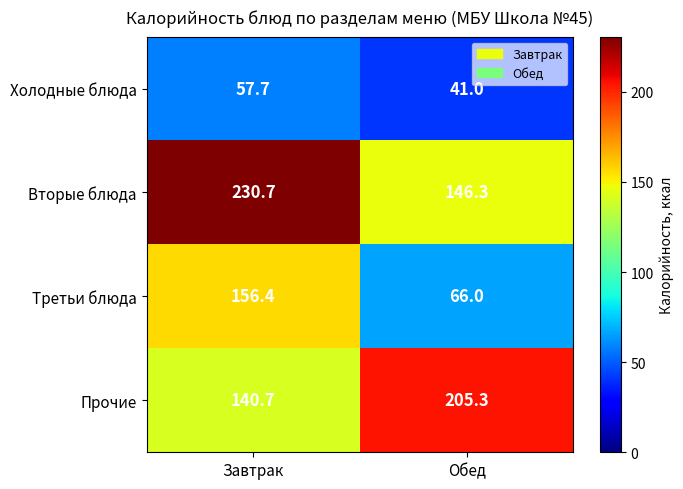

What is the minimum value shown in the chart?

41.0